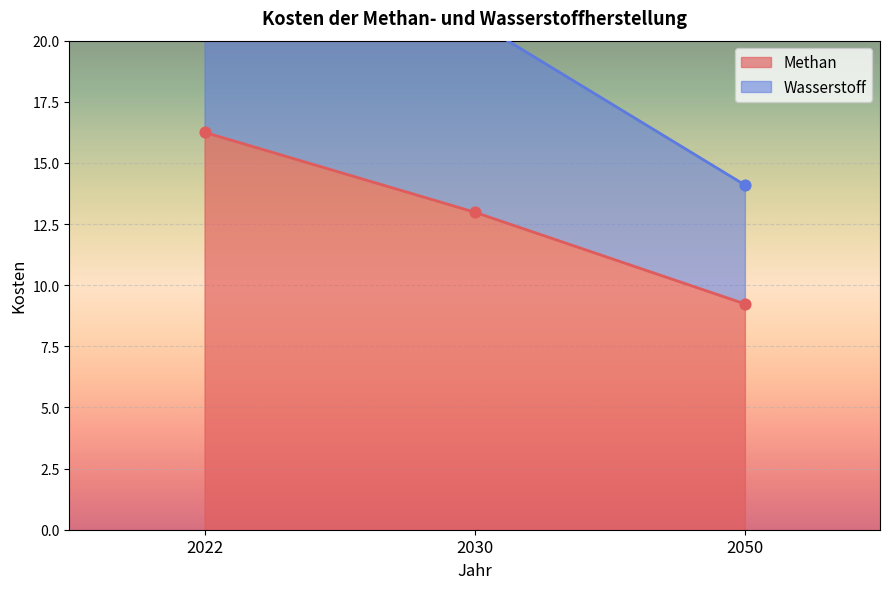

What are all the series names shown in the legend?

Methan, Wasserstoff